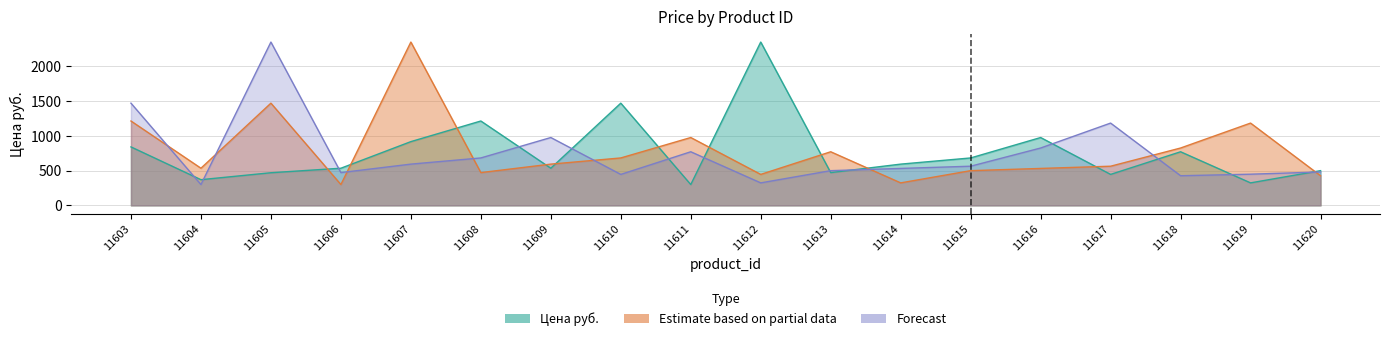

True or false: Forecast and Цена руб. cross at least once.

True